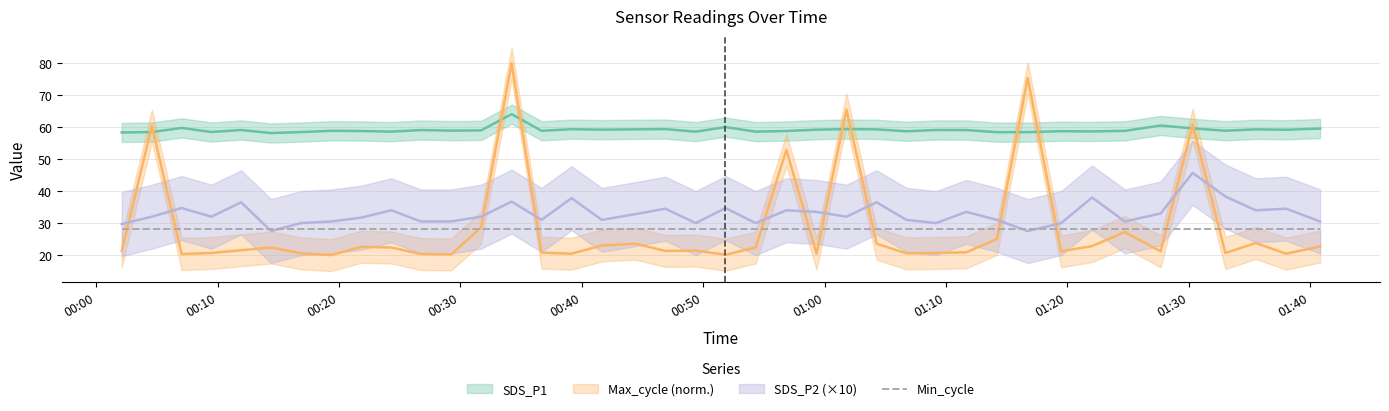

Which series changed the most between 2022/09/22 00:24:18 and 2022/09/22 01:24:44?

Max_cycle